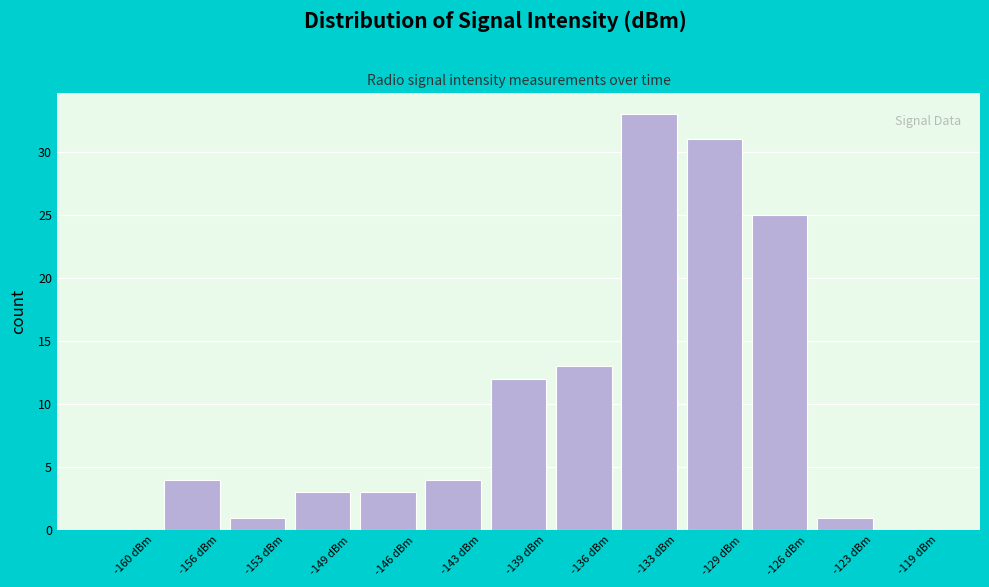

Reading right to left, list all the values displayed in this chart.

-119 dBm=0	-123 dBm=1	-126 dBm=25	-129 dBm=31	-133 dBm=33	-136 dBm=13	-139 dBm=12	-143 dBm=4	-146 dBm=3	-149 dBm=3	-153 dBm=1	-156 dBm=4	-160 dBm=0